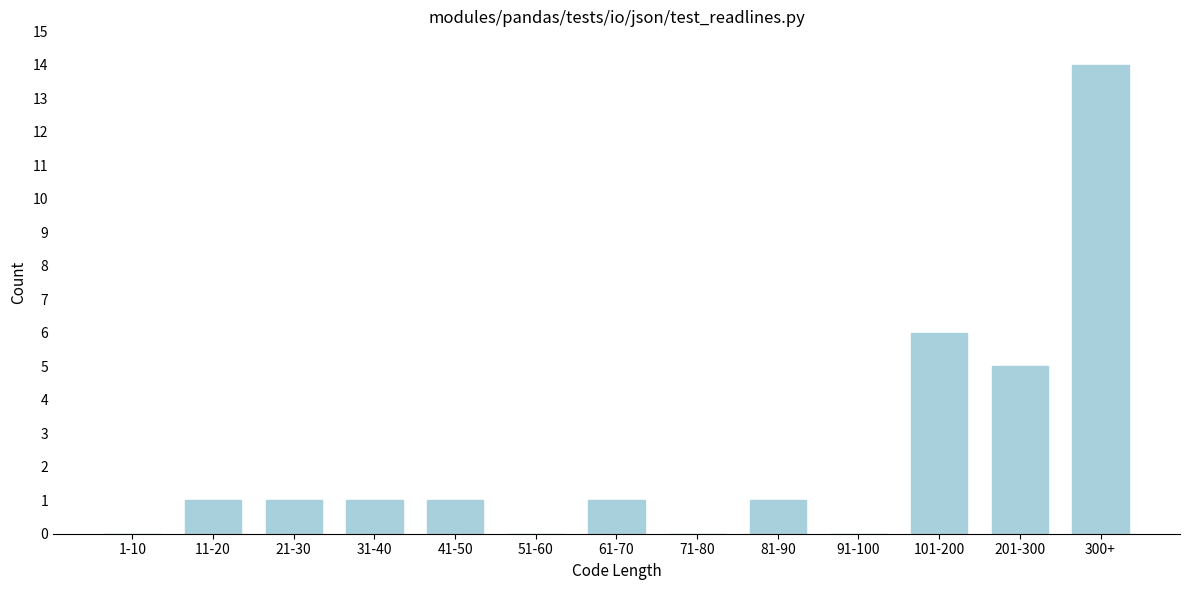

Reading left to right, list all the values displayed in this chart.

1-10=0	11-20=1	21-30=1	31-40=1	41-50=1	51-60=0	61-70=1	71-80=0	81-90=1	91-100=0	101-200=6	201-300=5	300+=14